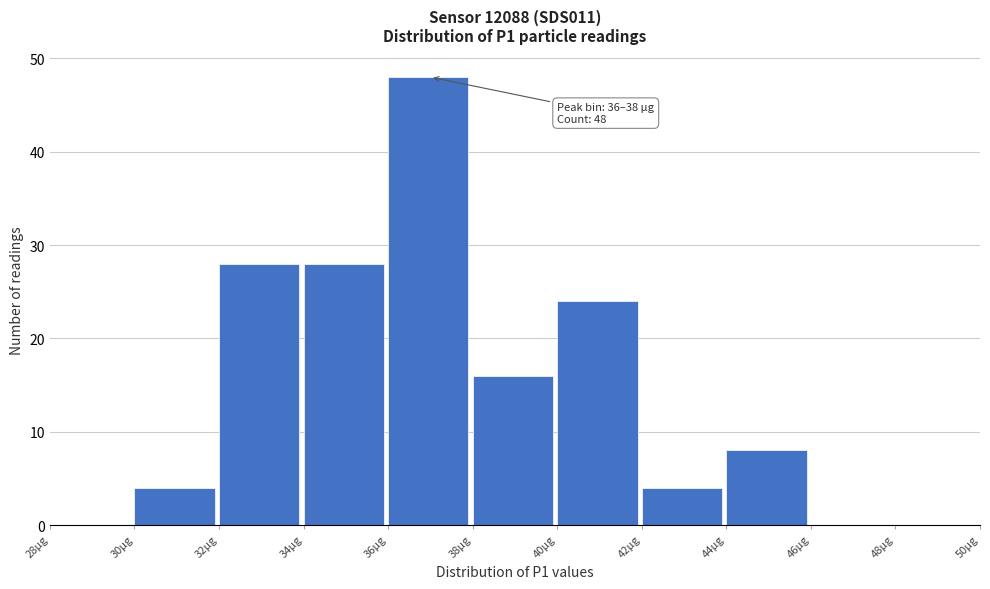

Which range on the x-axis has the tallest bar?

36 to 38